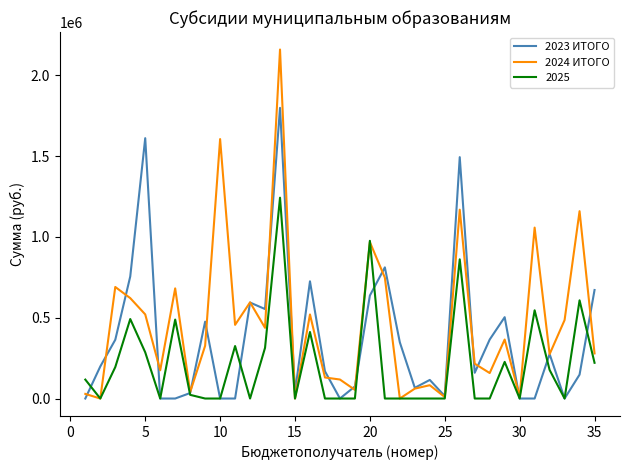

List the series in order of their overall mean, highest first.

2024 ИТОГО, 2023 ИТОГО, 2025